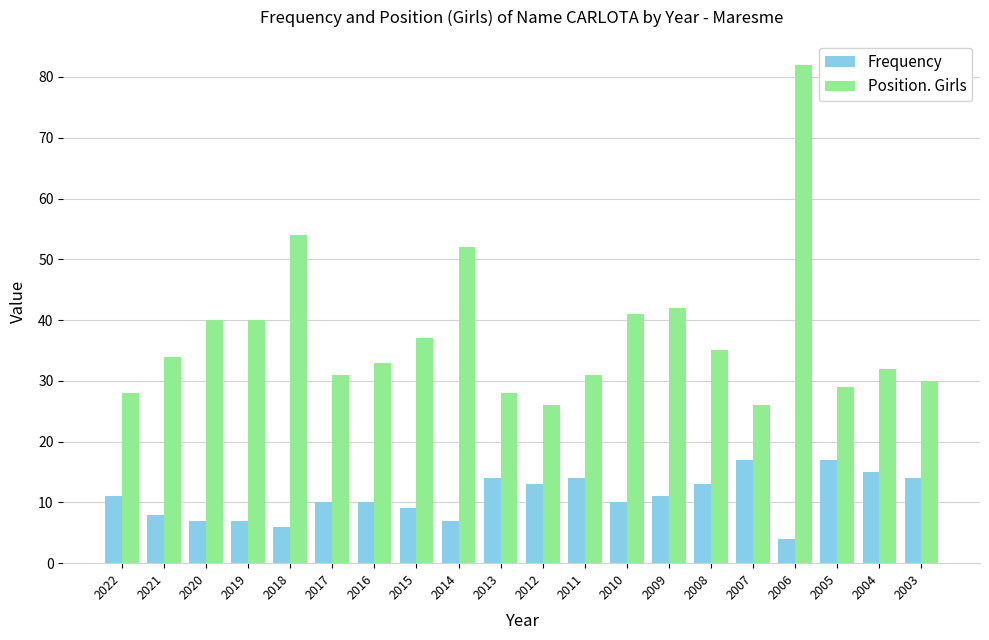

Read the Frequency value at 2017, to the nearest 10.

10